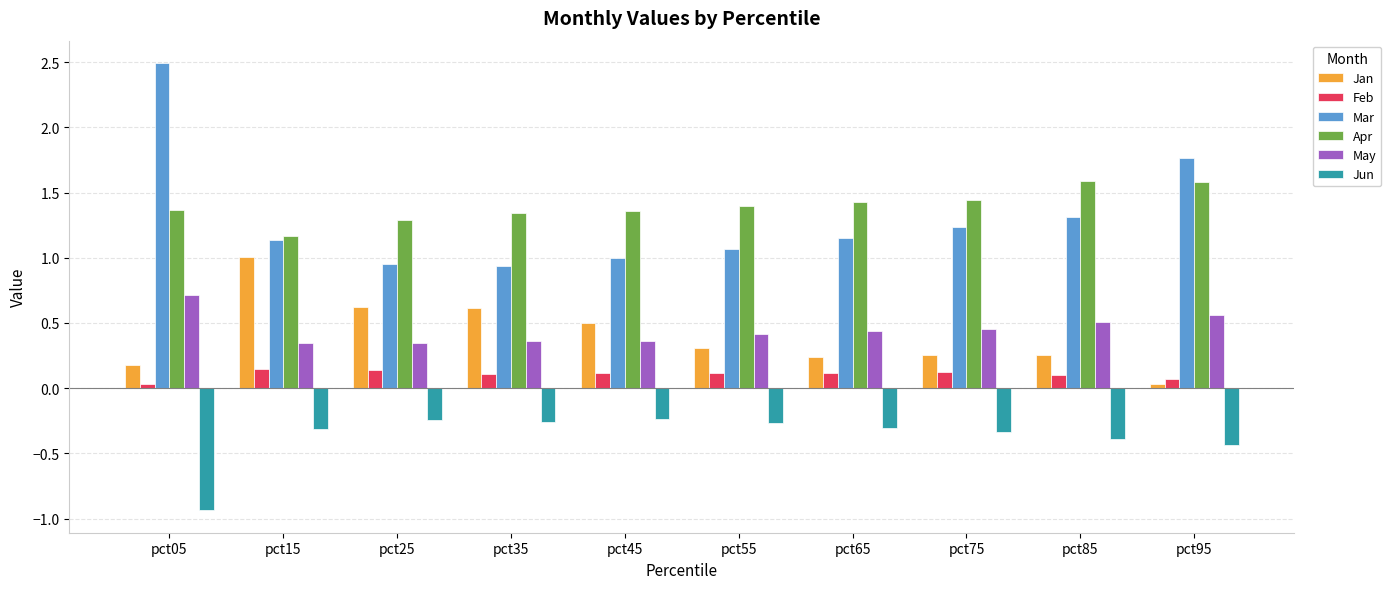

What is the spread (max minus min) of values at pct35?

1.6